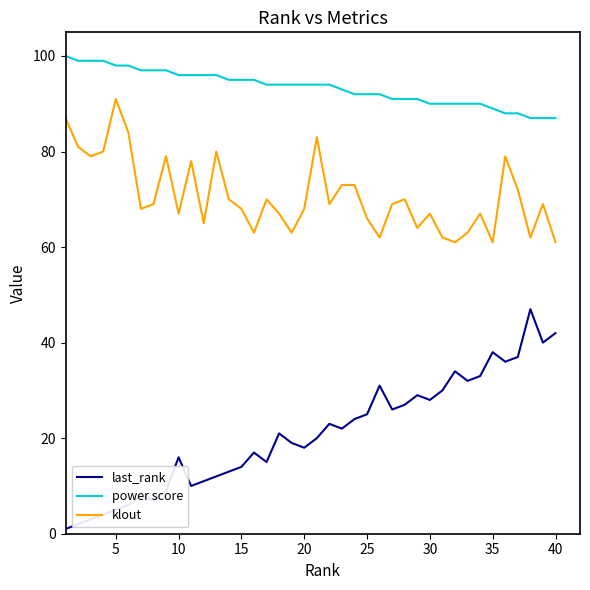

Rank the series by their average value, from lowest to highest.

last_rank, klout, power score